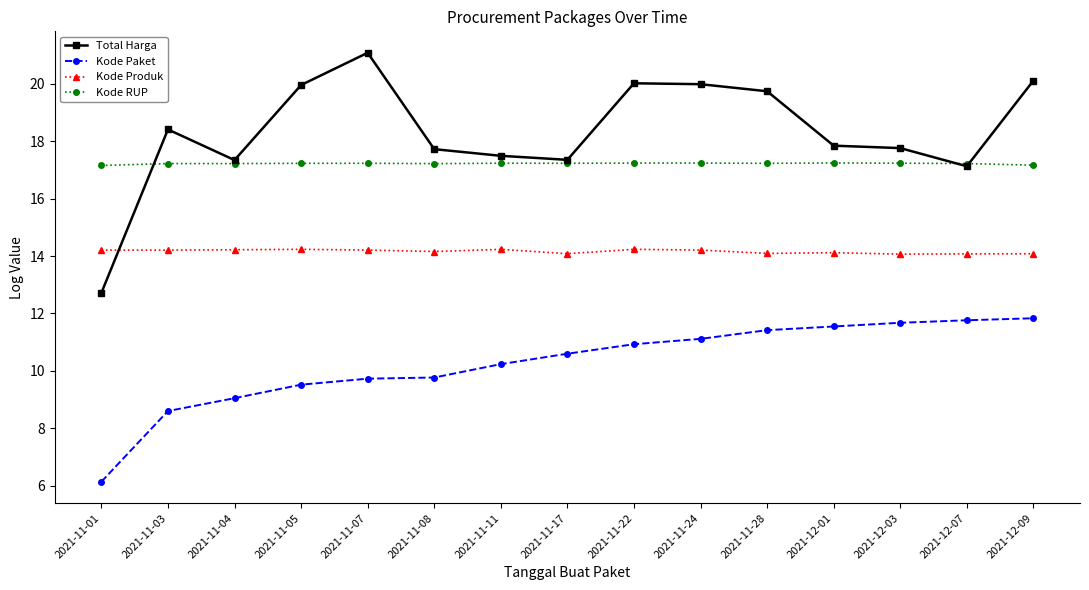

What is the total value across all series at 2021-11-17?

59.3